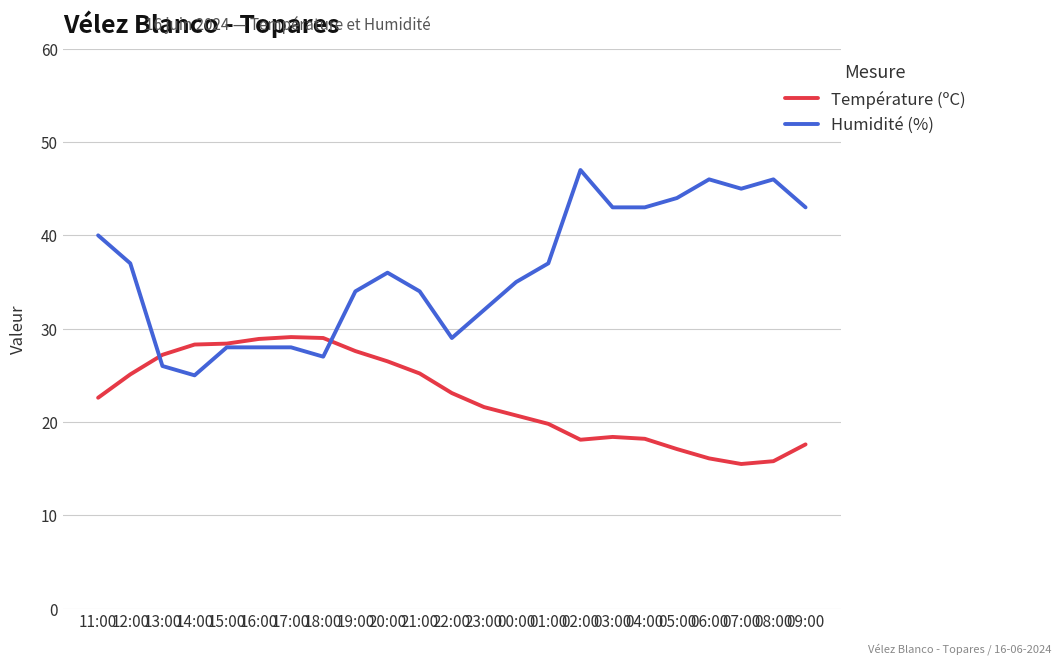

What is the maximum value for Humidité (%)?

47.0